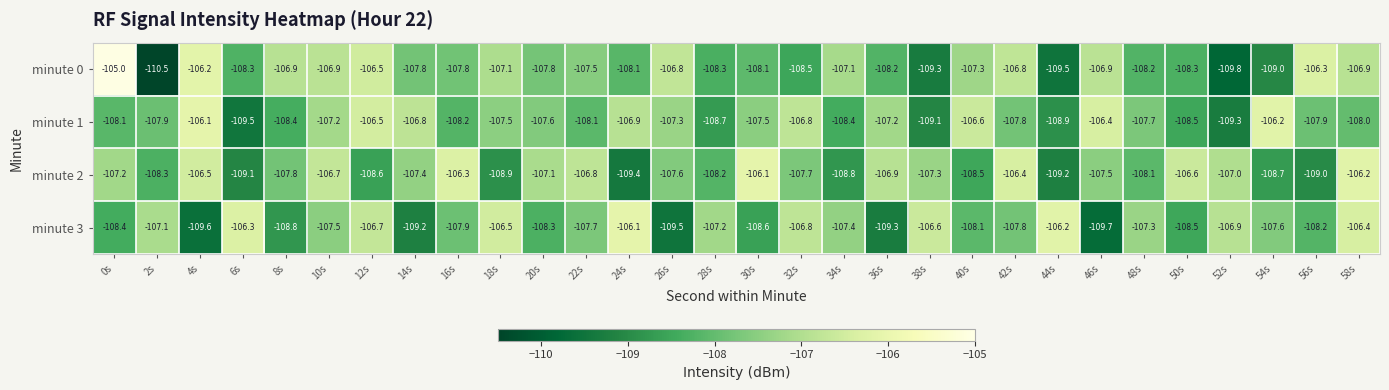

Rank the series at 40s from lowest to highest value.

minute 2, minute 3, minute 0, minute 1